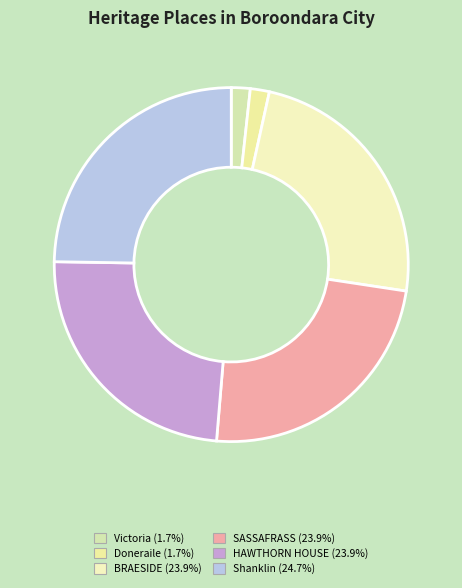

Count the number of slices in the pie.

6